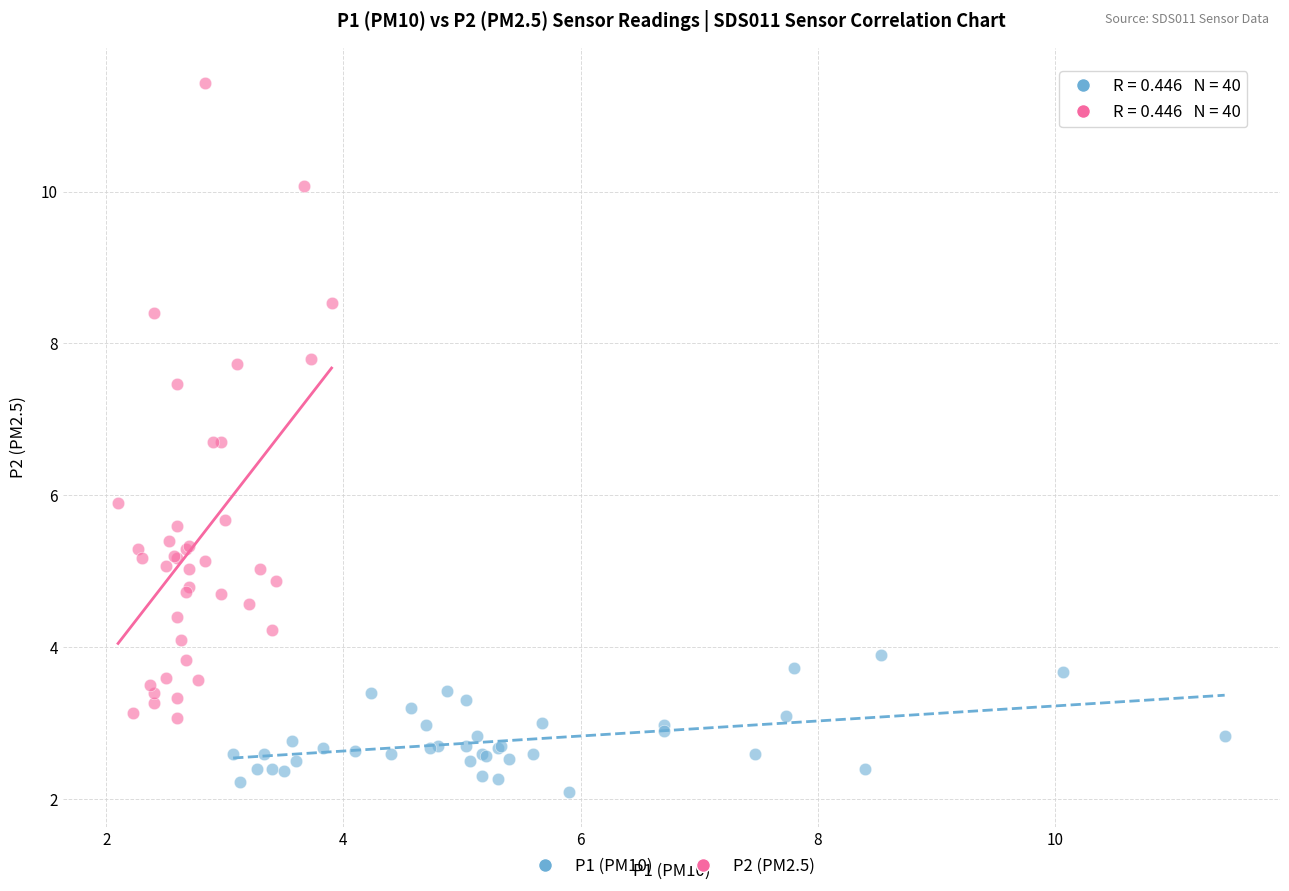

Which series has the largest Y range (max minus min)?

P2 (PM2.5)